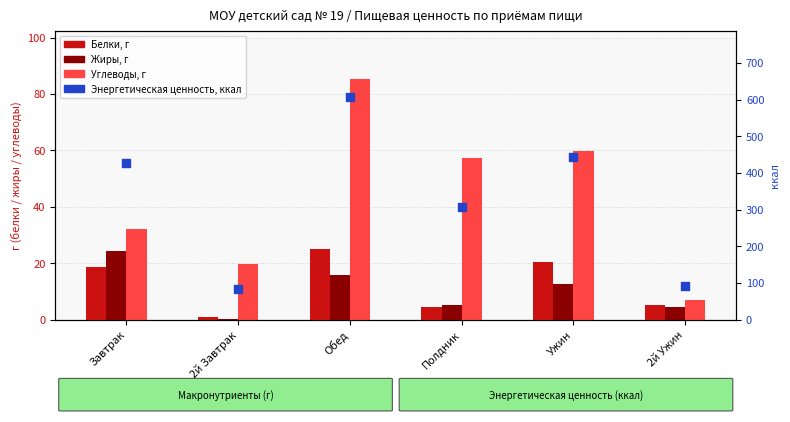

What are all the series names shown in the legend?

Белки, г, Жиры, г, Углеводы, г, Энергетическая ценность, ккал